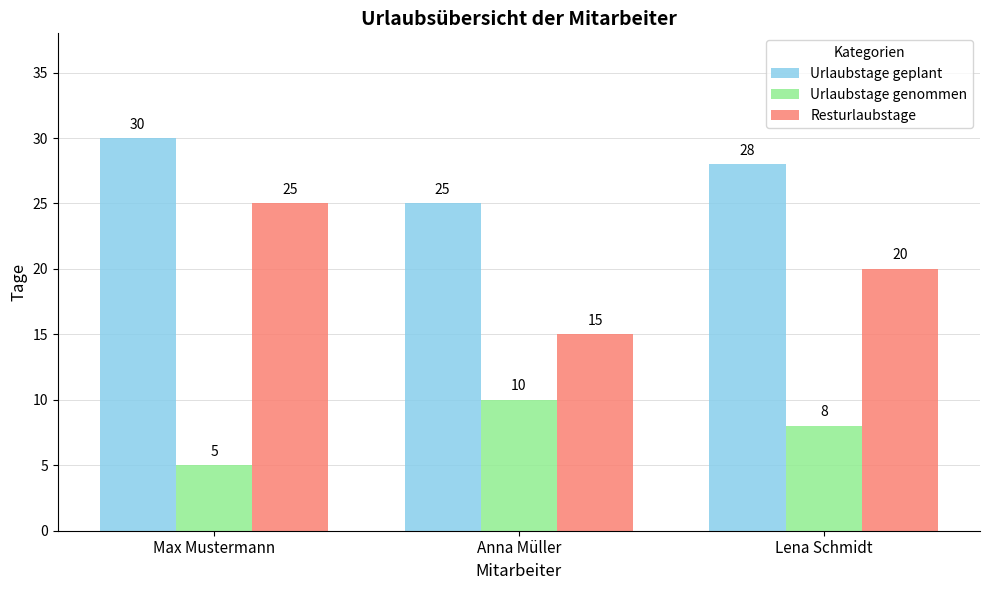

What are all the series names shown in the legend?

Urlaubstage geplant, Urlaubstage genommen, Resturlaubstage